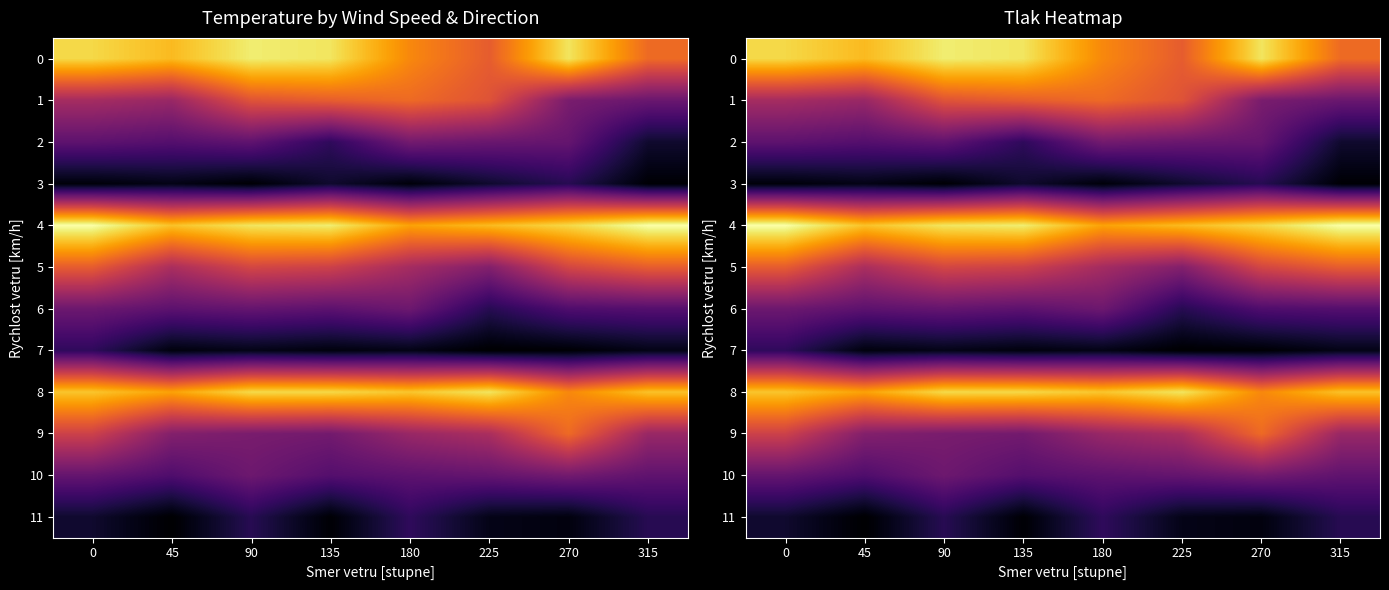

Rank the series by their maximum value, from lowest to highest.

3, 7, 11, 6, 2, 10, 5, 1, 9, 8, 0, 4